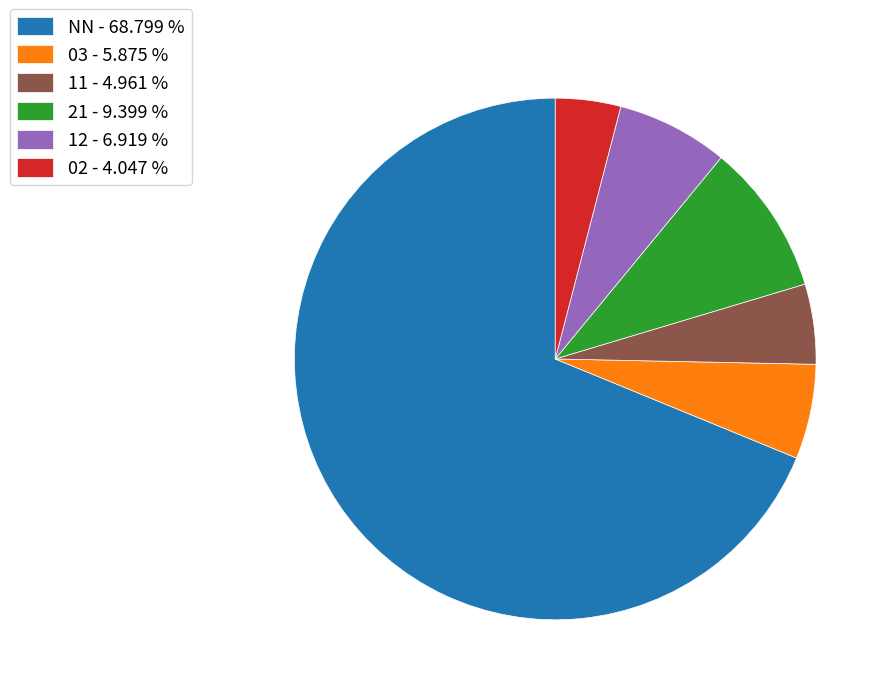

Which has a higher value, 21 - 9.399 % or 03 - 5.875 %?

21 - 9.399 %